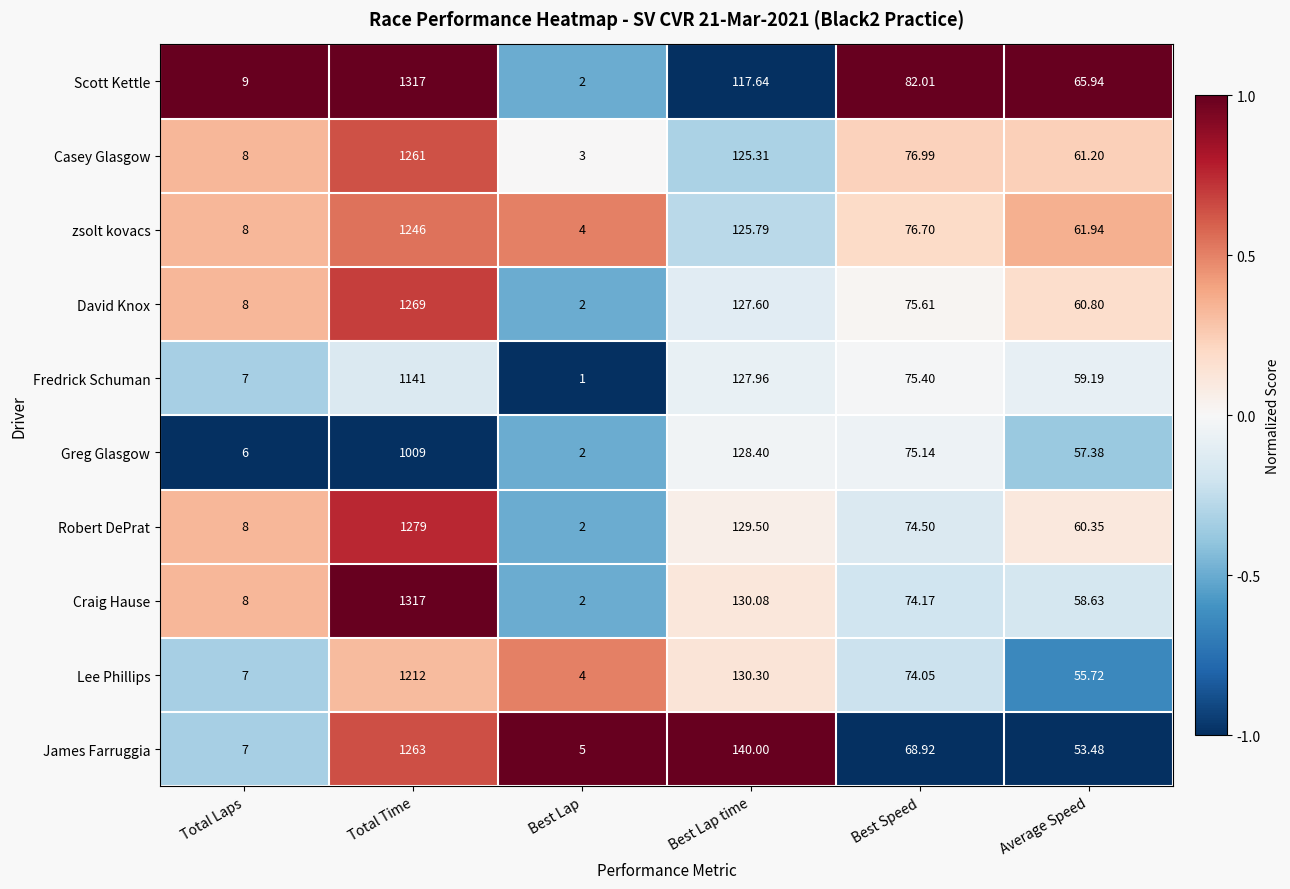

At Best Lap time, list the series in order from smallest to largest.

Scott Kettle, Casey Glasgow, zsolt kovacs, David Knox, Fredrick Schuman, Greg Glasgow, Robert DePrat, Craig Hause, Lee Phillips, James Farruggia